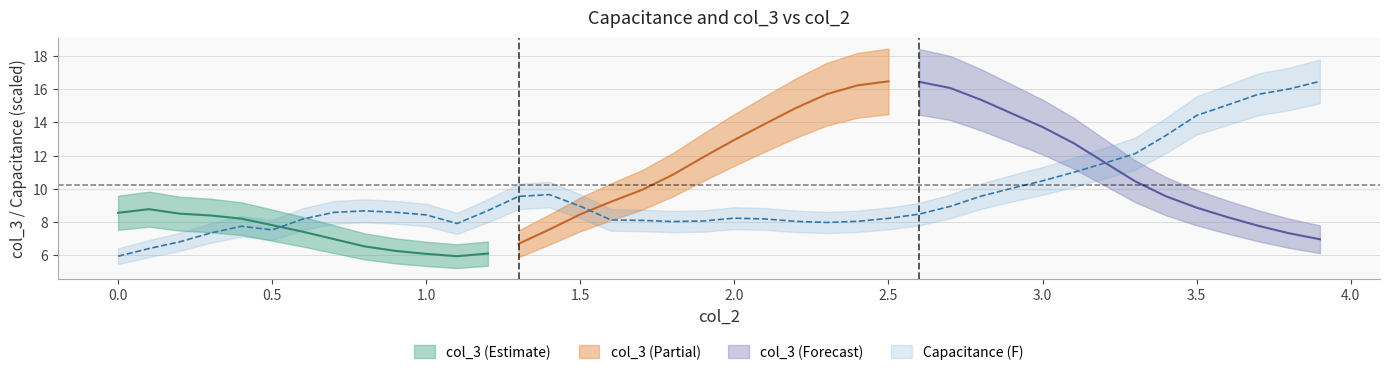

What is the greatest value displayed?

16.5